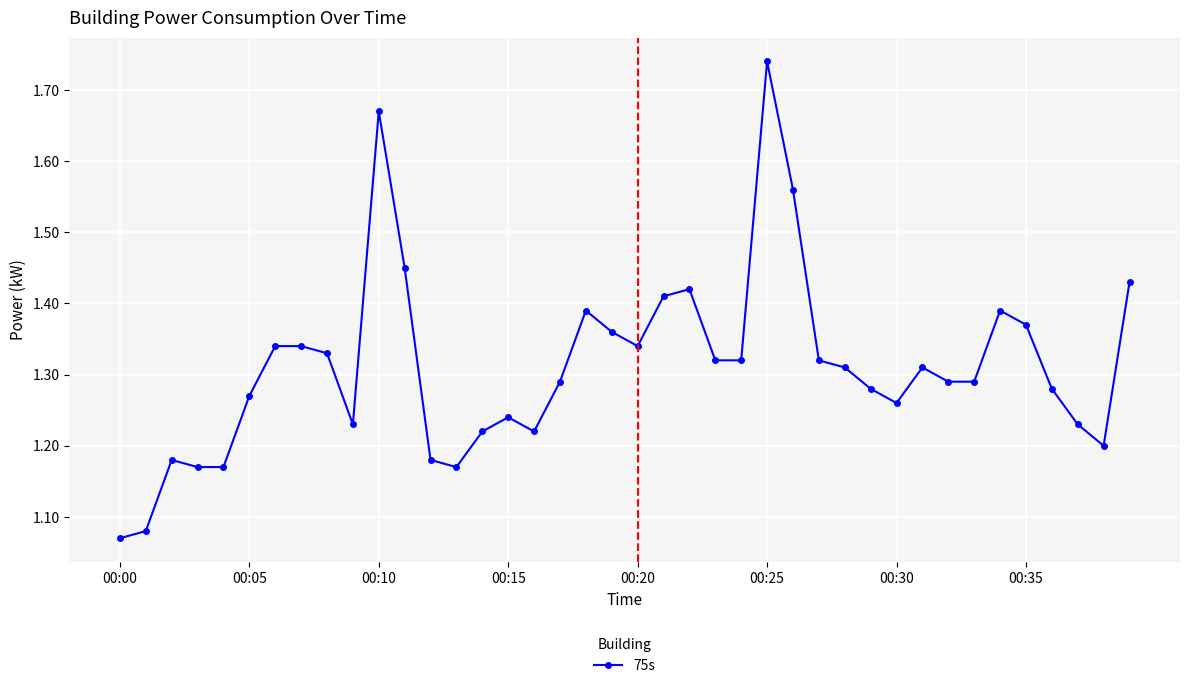

What is the sum of all values?

52.4